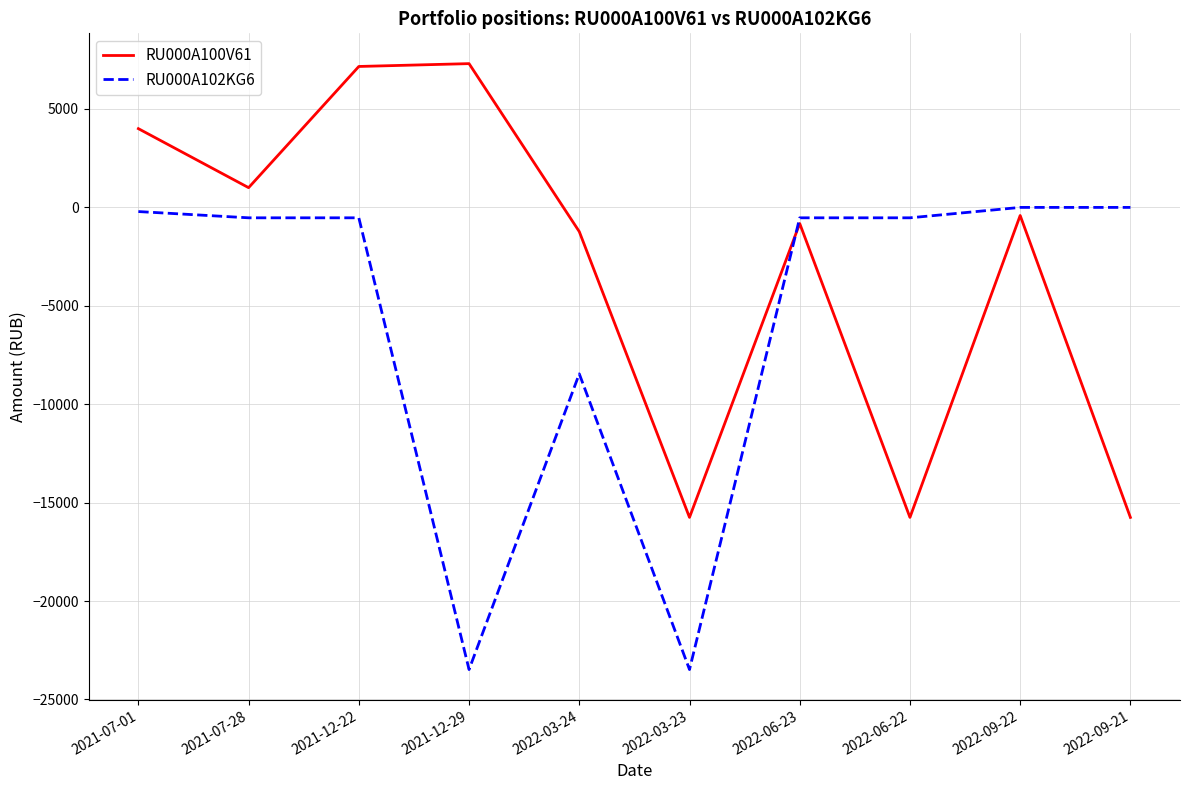

At 2022-09-21, list the series in order from largest to smallest.

RU000A102KG6, RU000A100V61